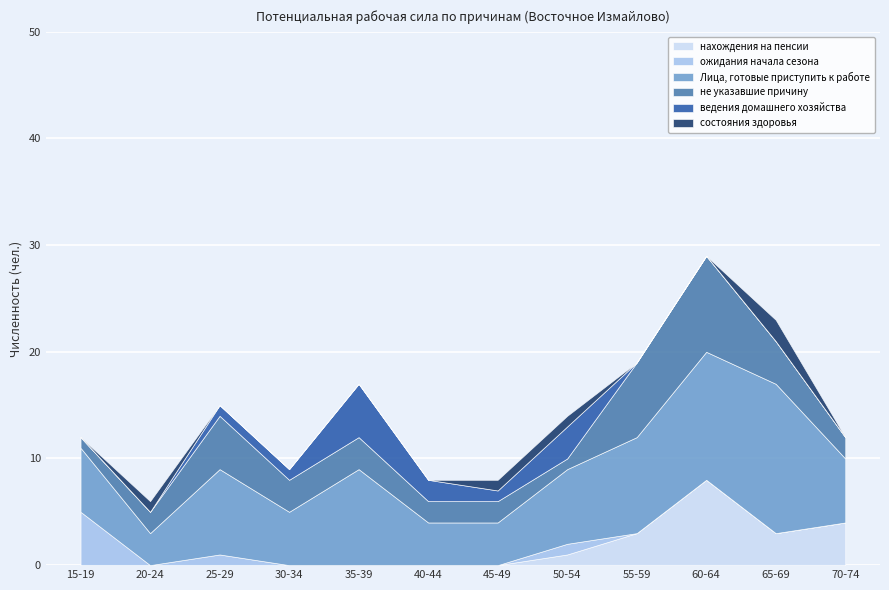

At which label is ведения домашнего хозяйства closest to 2?

40-44